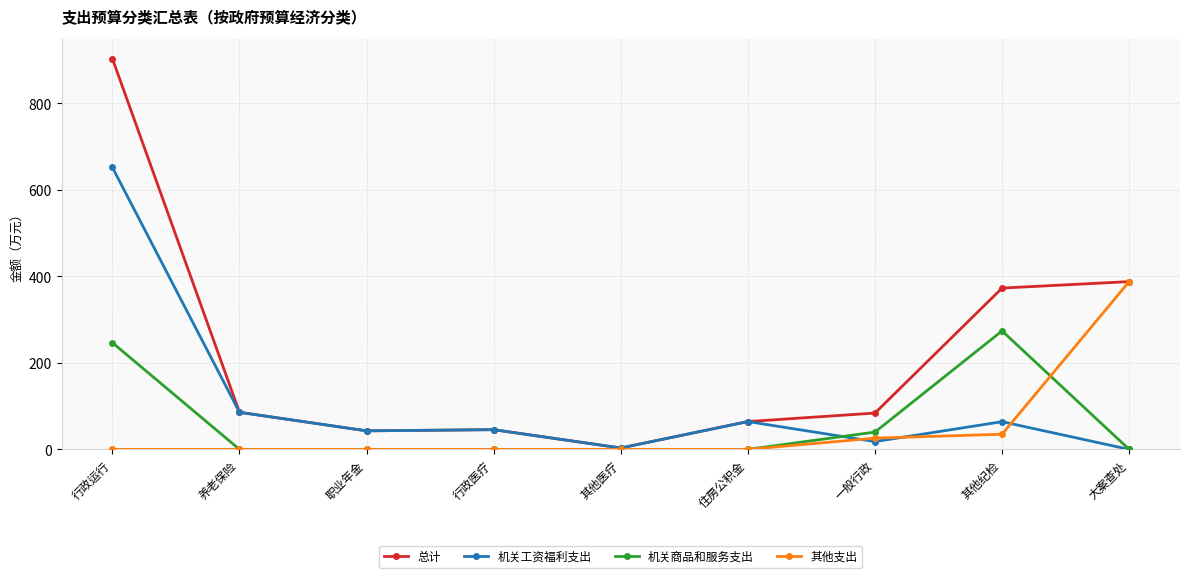

Which series has the largest range (max minus min)?

总计